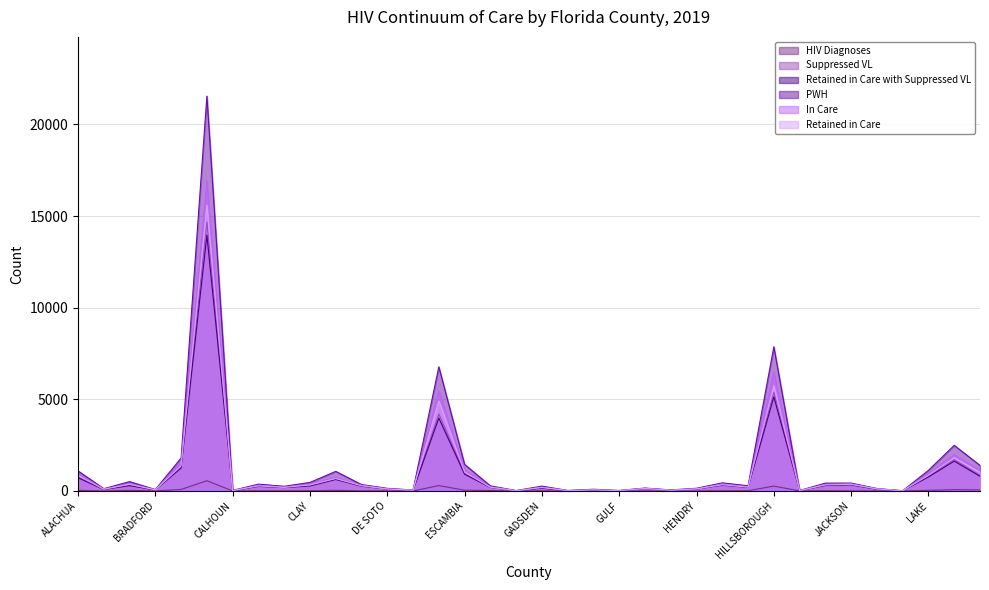

Does the chart have visible grid lines?

Yes